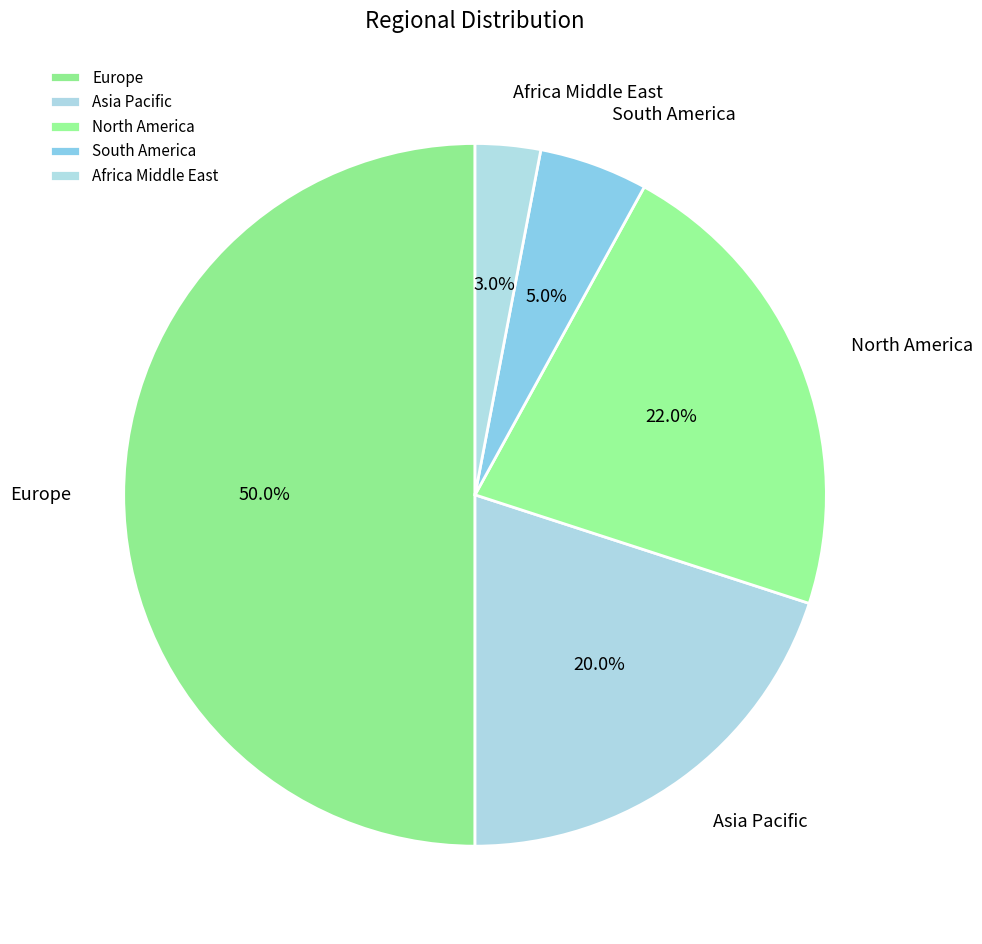

True or false: Europe accounts for 55% of the total.

False